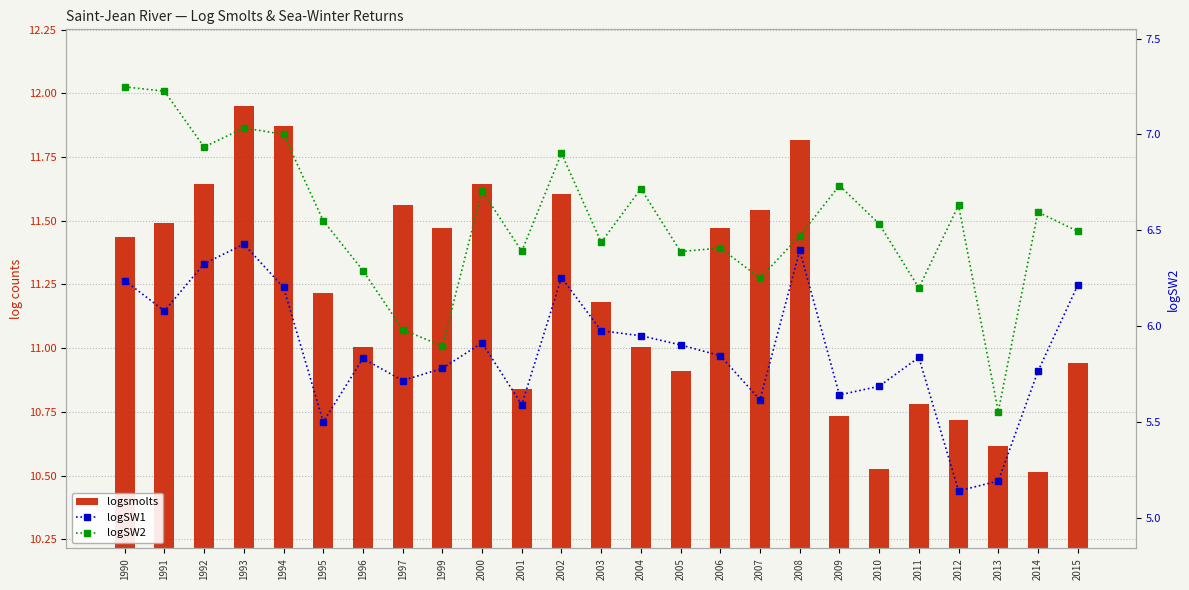

Where is logSW1 nearest to the value 5?

2012